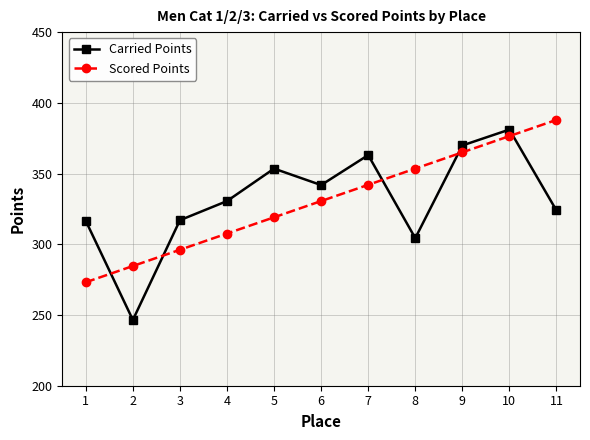

What is the difference between the maximum and minimum values in the Scored Points series?

114.8